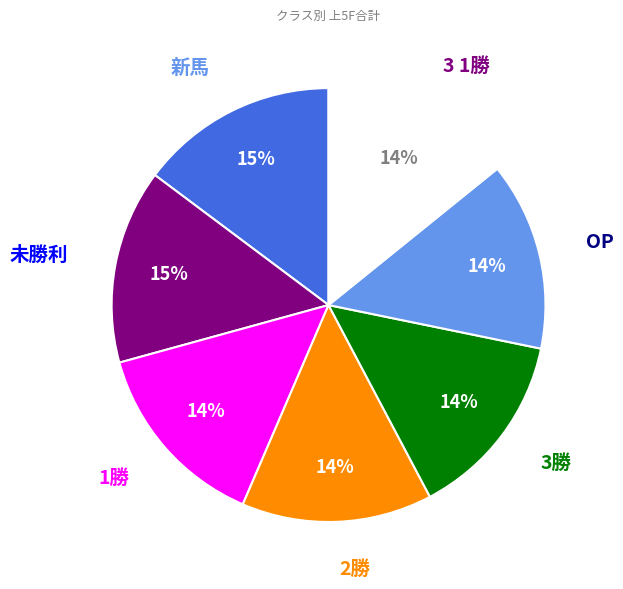

To the nearest percent, what is the average slice percentage?

14%